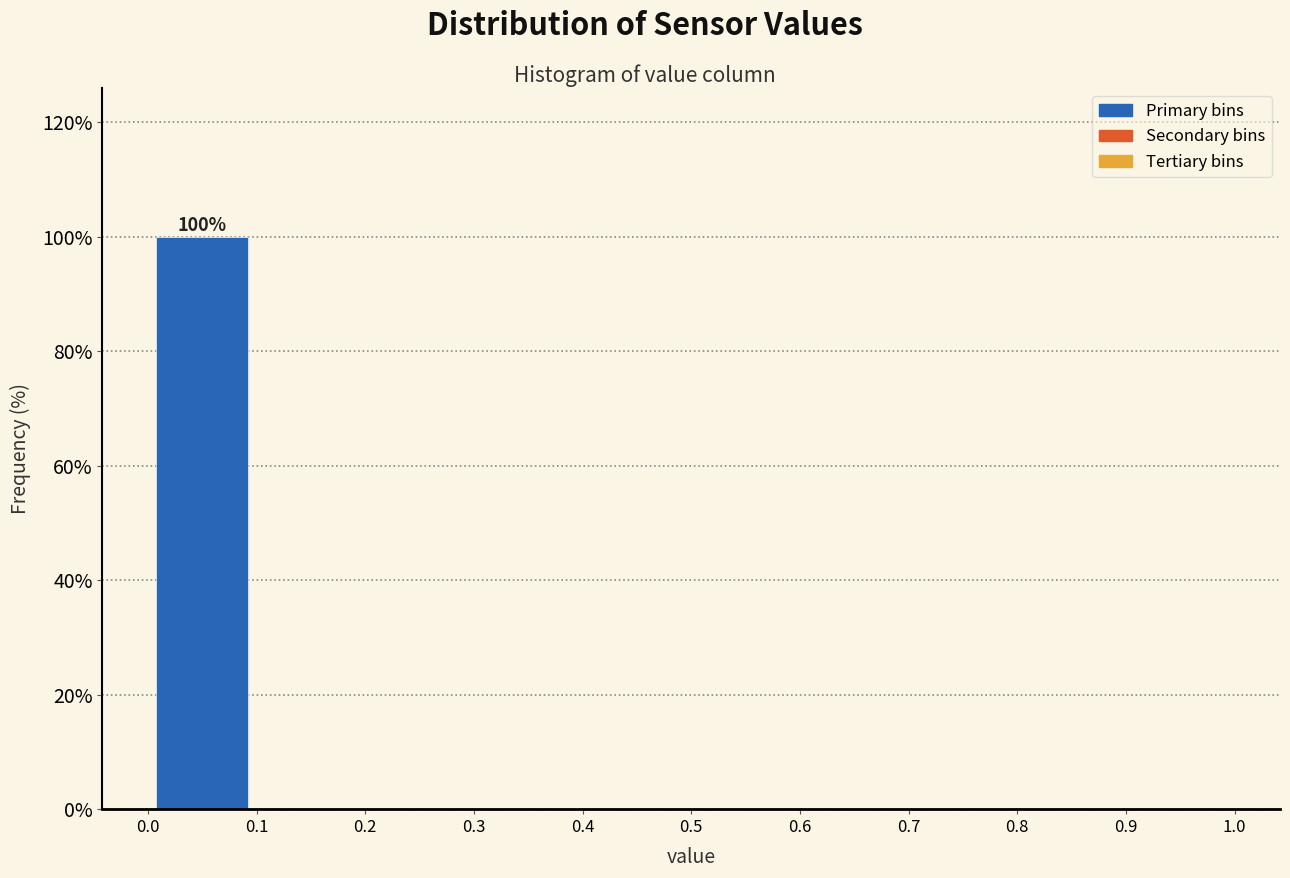

Over which range of the x-axis is the bar tallest?

0.0 to 0.1